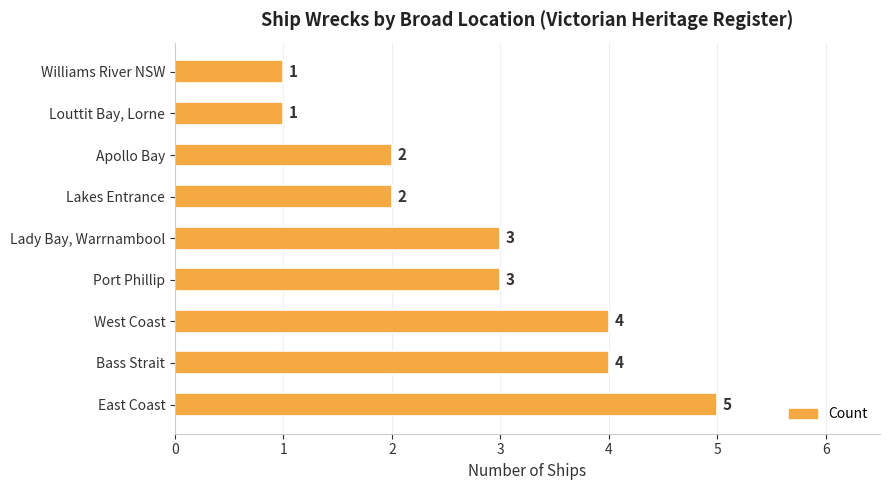

How many values are between 2 and 4?

6